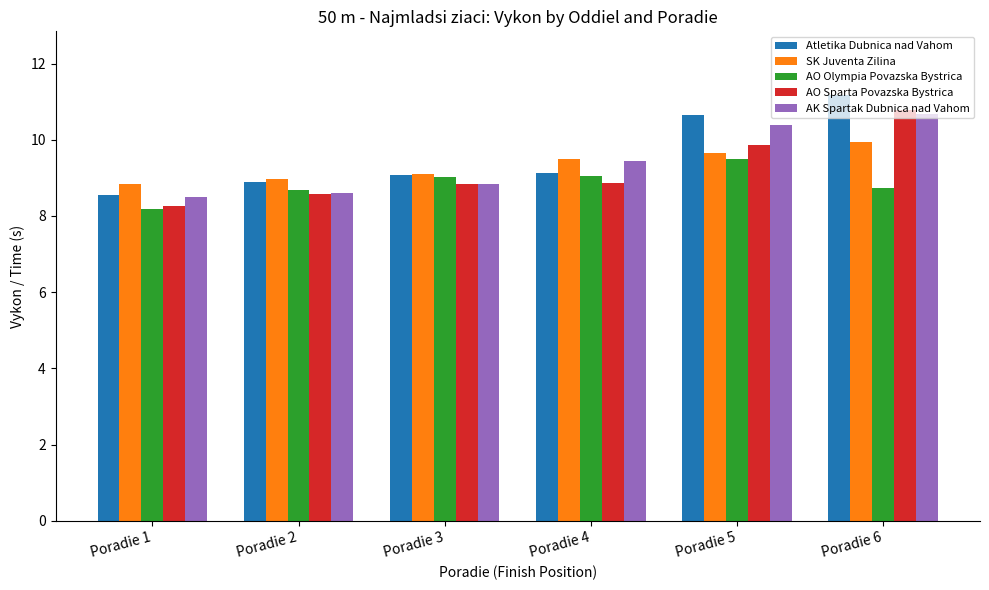

What is the value of the AO Olympia Povazska Bystrica bar at the 2nd from the left?

8.7